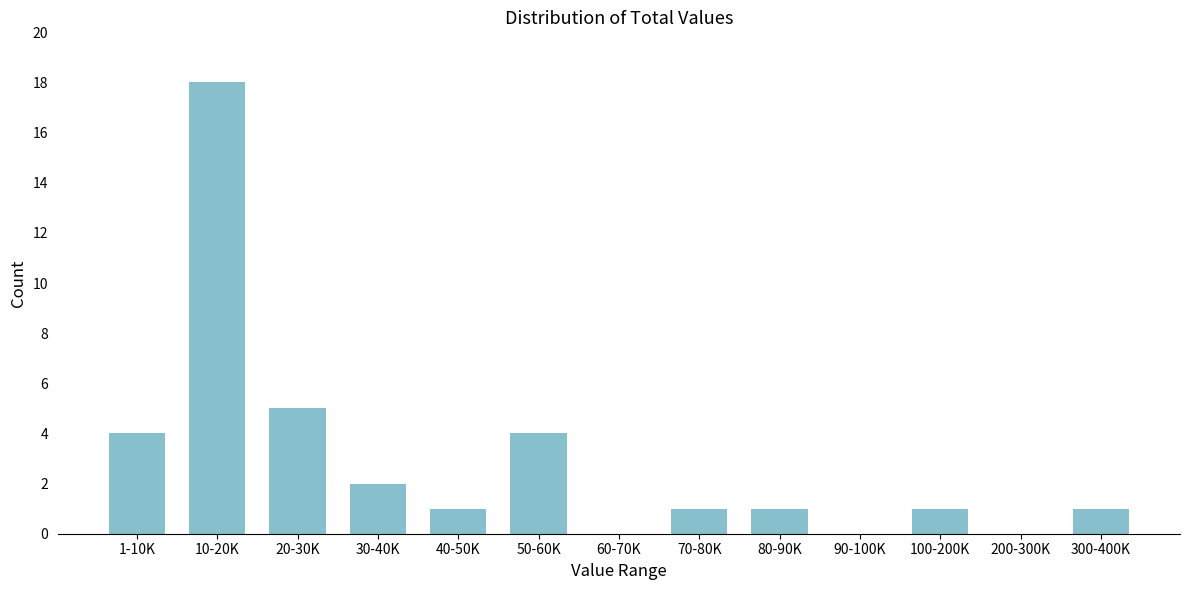

Reading left to right, transcribe all the data shown in this chart.

1-10K=4	10-20K=18	20-30K=5	30-40K=2	40-50K=1	50-60K=4	60-70K=0	70-80K=1	80-90K=1	90-100K=0	100-200K=1	200-300K=0	300-400K=1